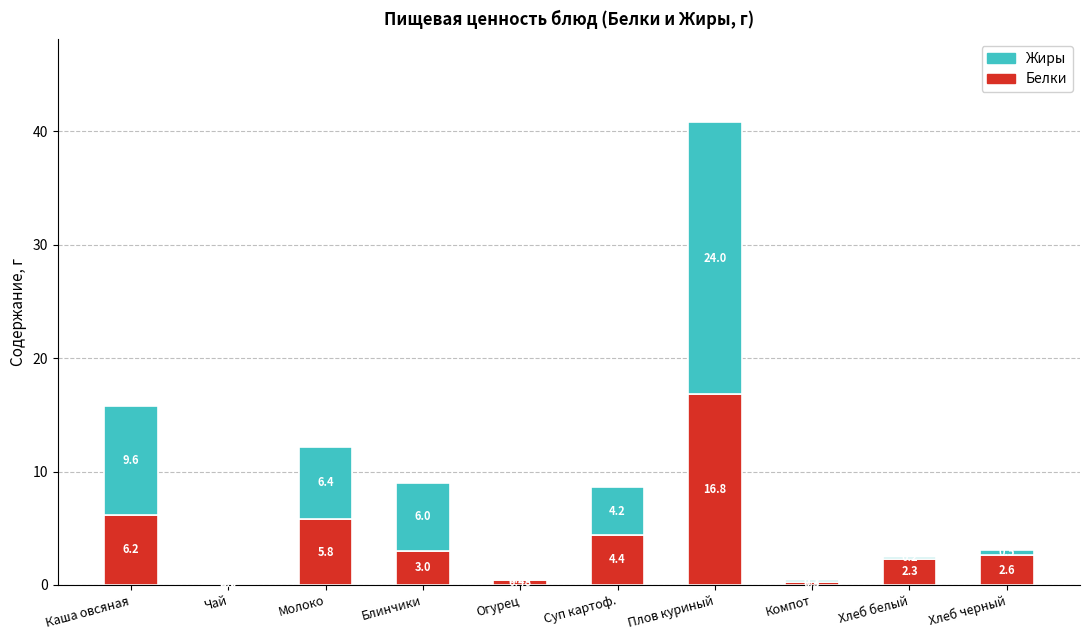

What is the sum of all Белки values?

42.0